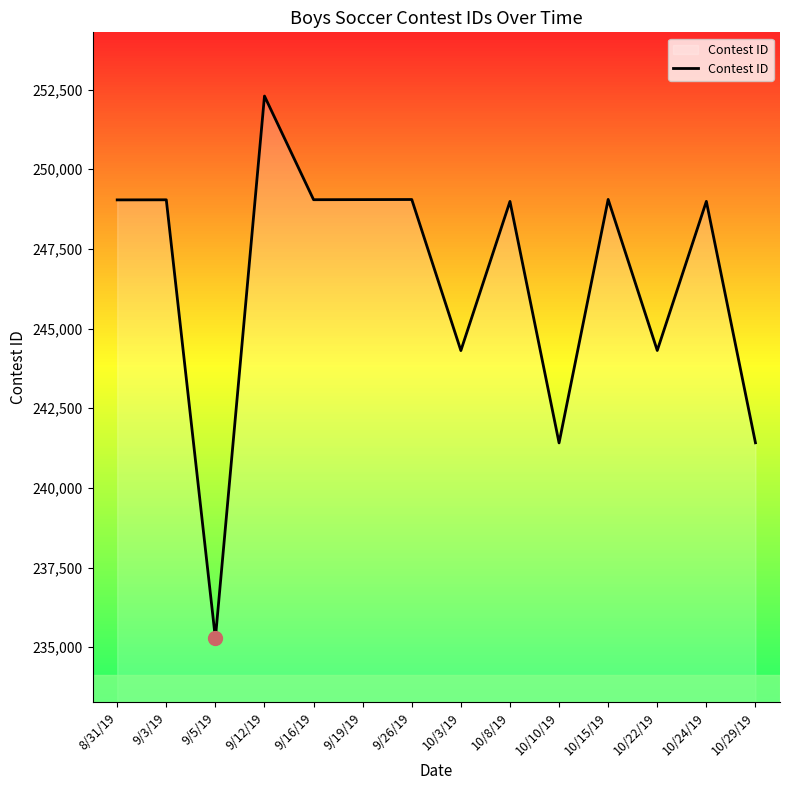

True or false: there are more than 0 points higher than both neighbors.

True